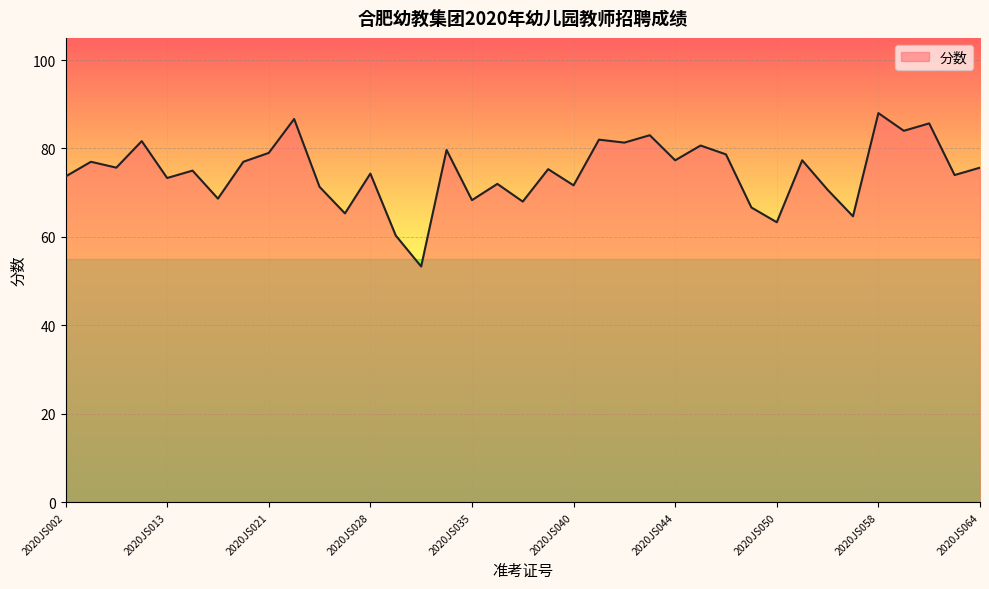

What is the smallest value displayed?

53.3